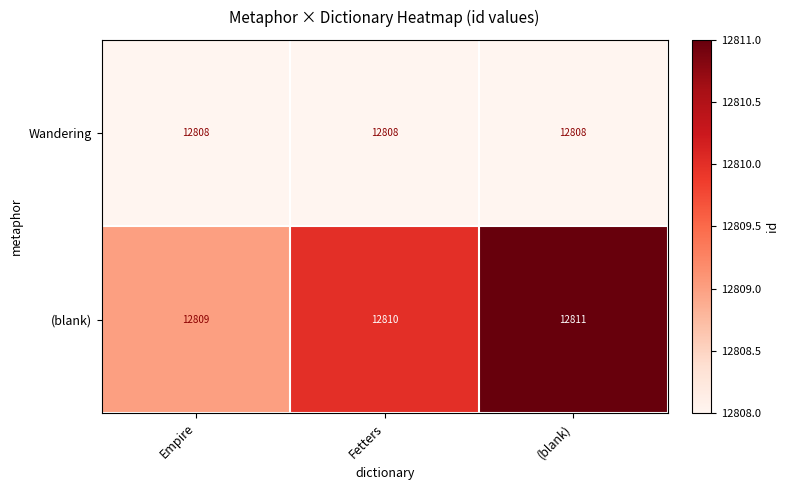

Reading left to right, list all the values displayed in this chart.

Wandering: 12808	12808	12808
(blank): 12809	12810	12811